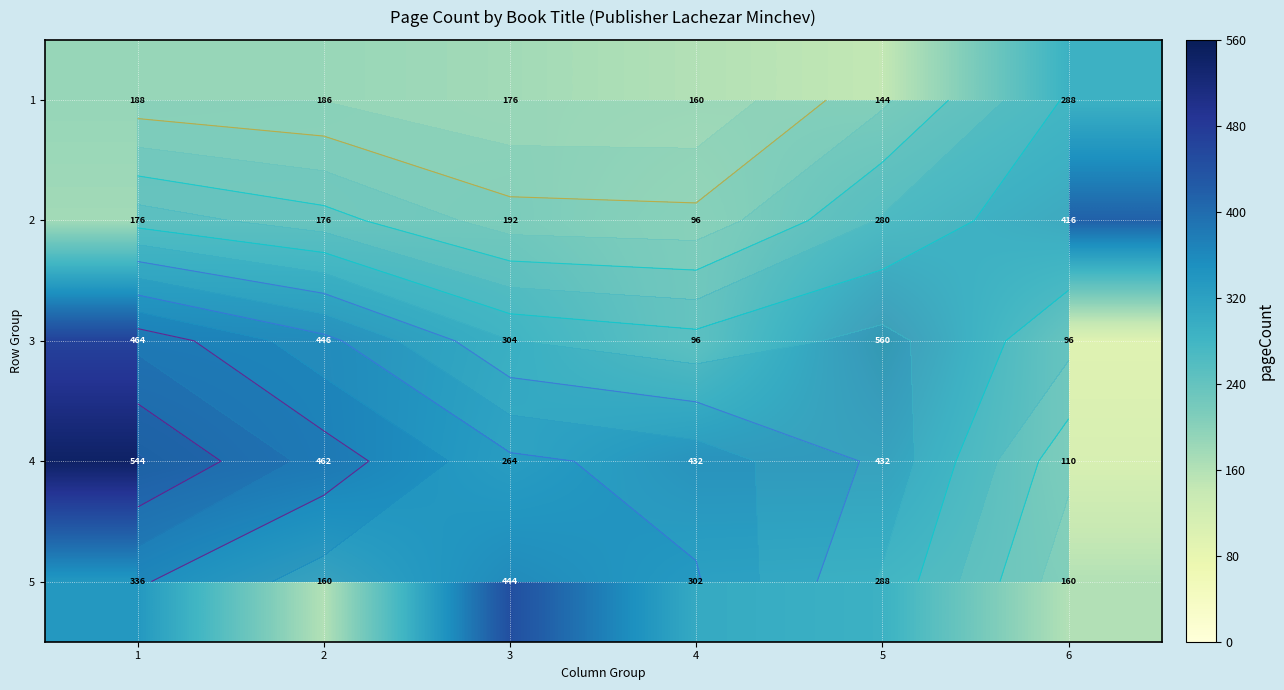

Read the 4 value at 4, to the nearest 5.

430